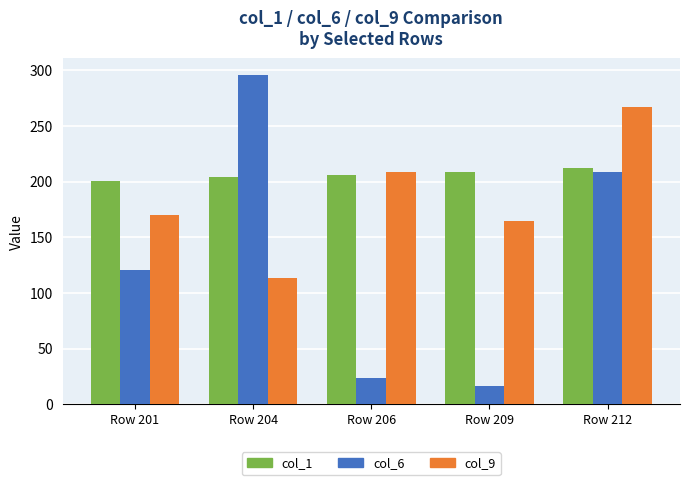

What is the maximum value for col_9?

267